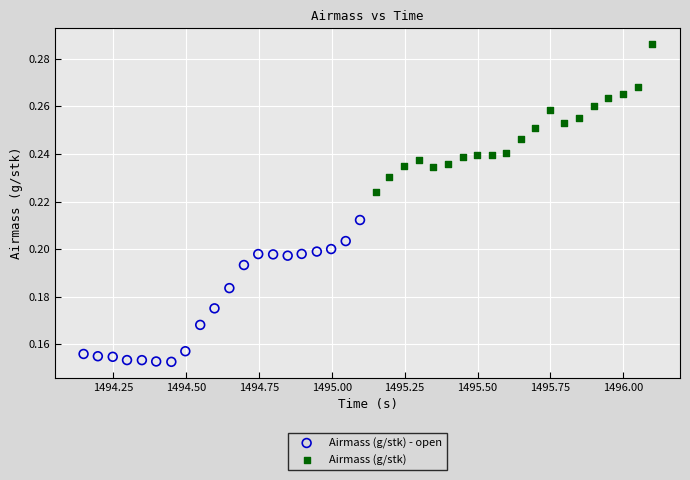

Which series contains the lowest Y value?

Airmass (g/stk) - open